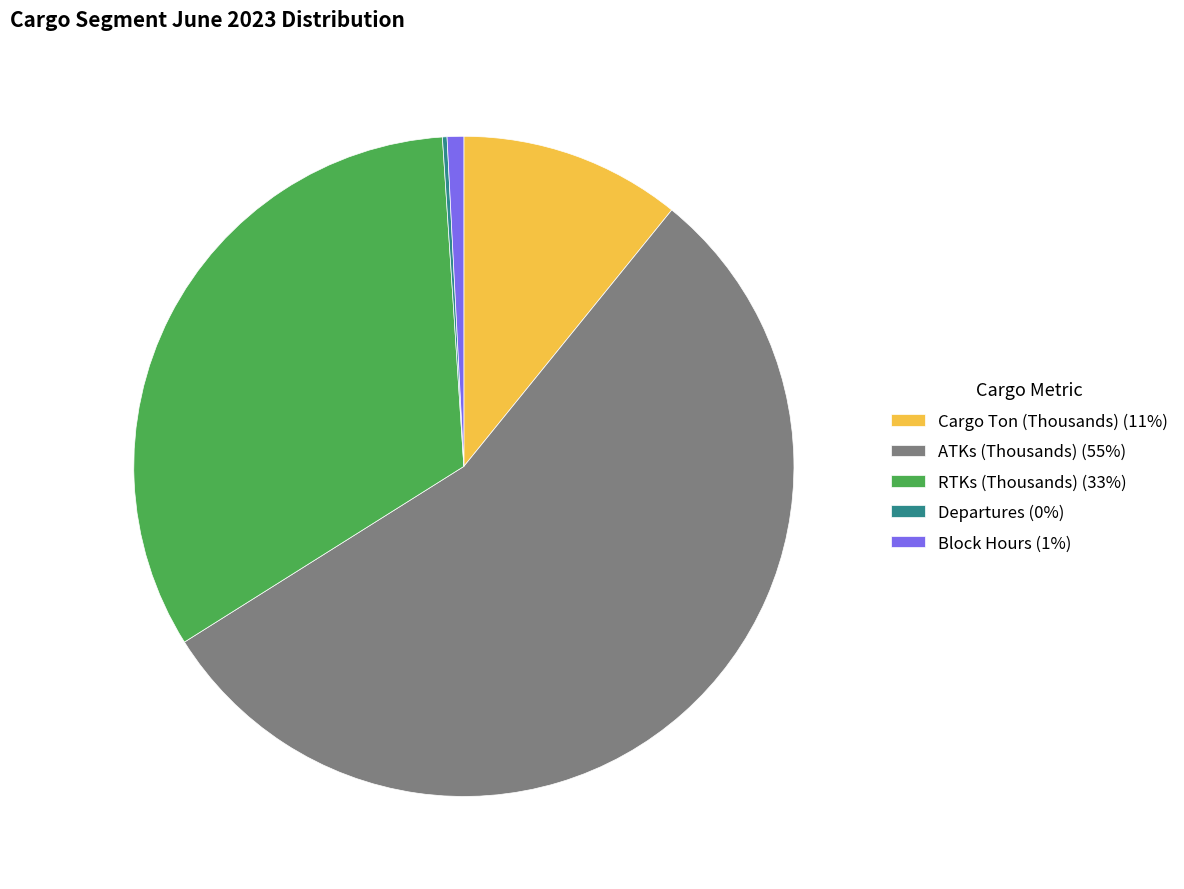

What is the ratio of the value at RTKs (Thousands) (33%) to the value at Cargo Ton (Thousands) (11%)?

3.0